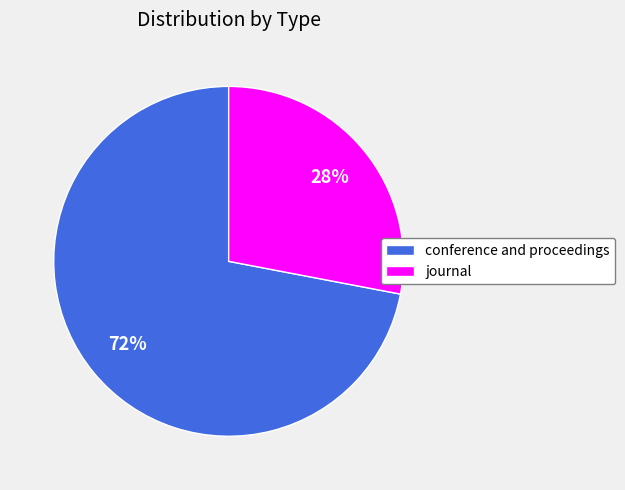

Rank the categories by value from lowest to highest.

journal, conference and proceedings